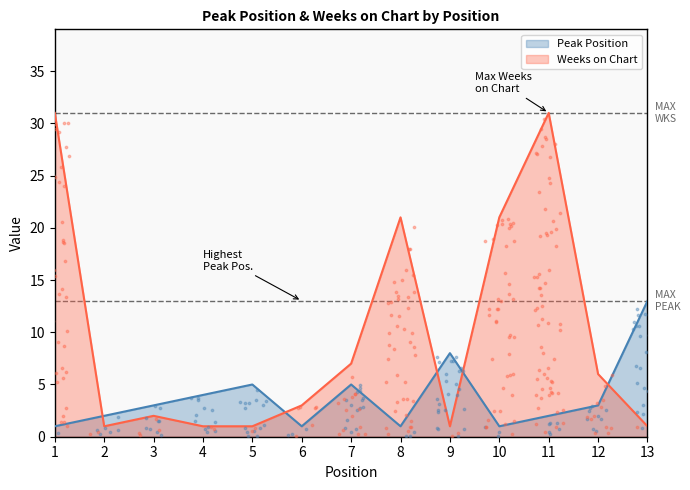

At how many categories does at least one series exceed 26?

2